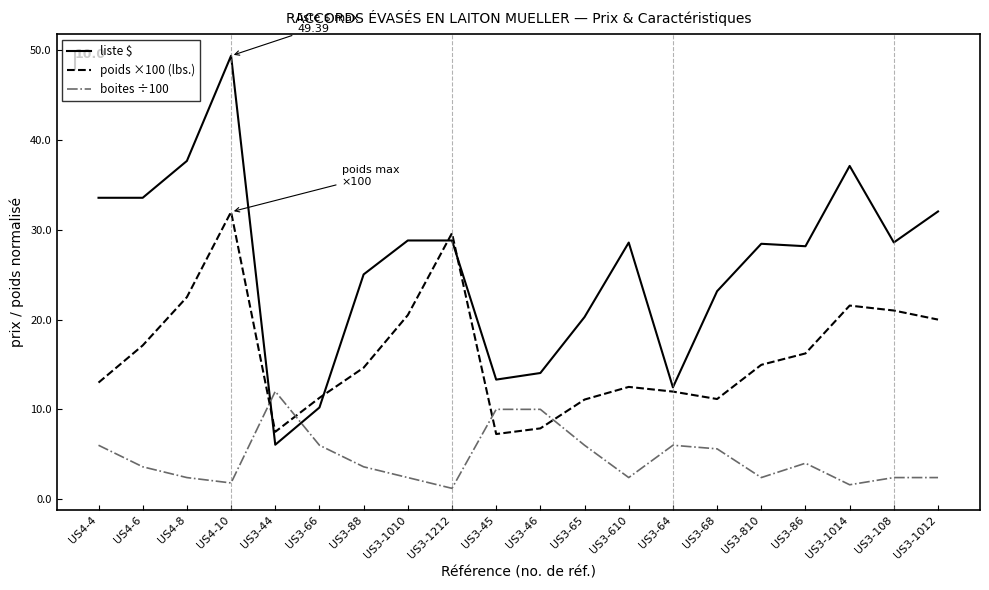

True or false: liste $ has a value of 28.6 at US3-108.

True